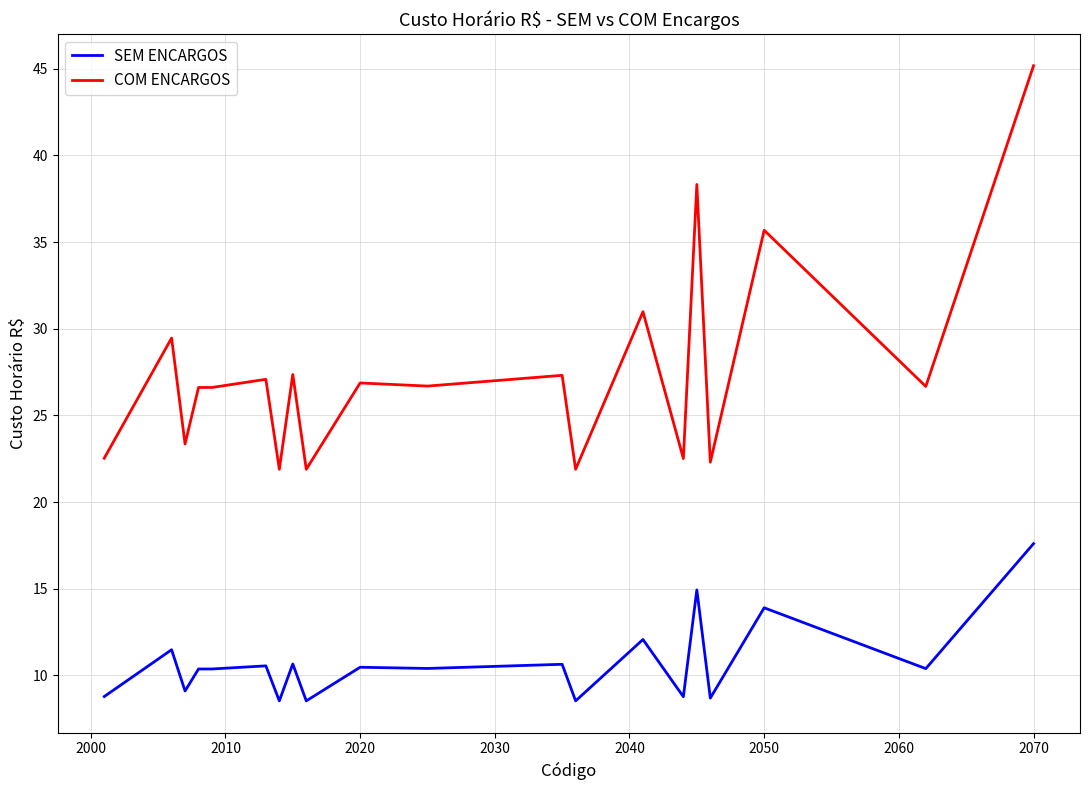

How many lines are shown in the chart?

2